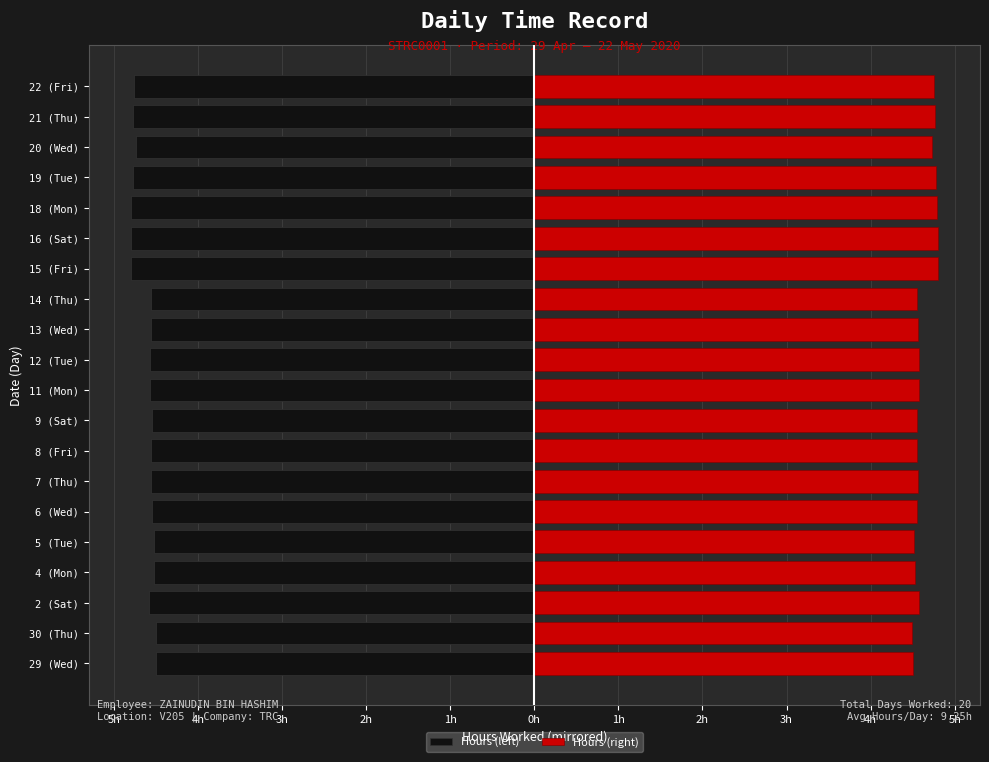

List the series in order of their peak value, lowest first.

Hours (left), Hours (right)